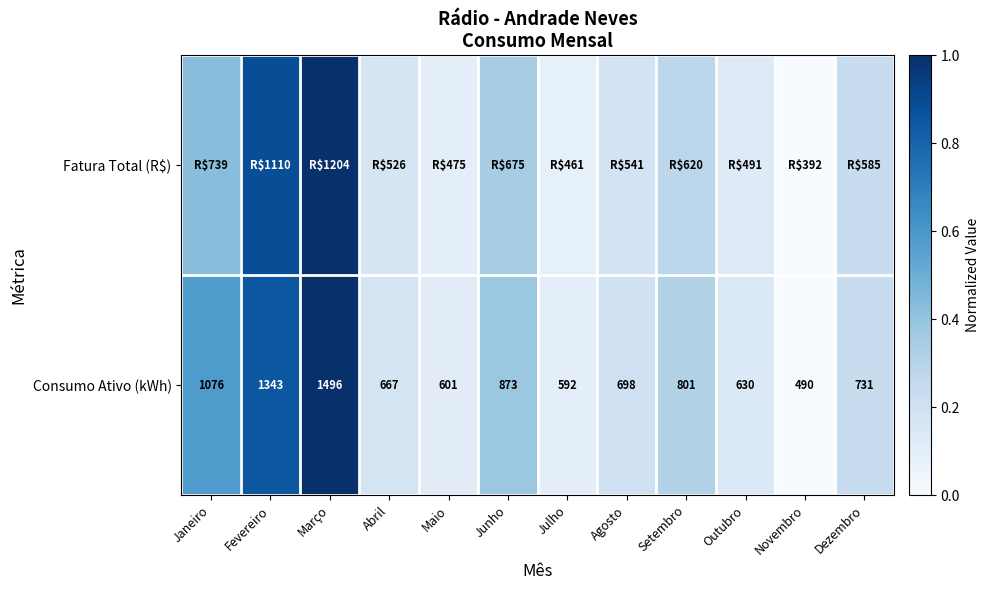

Which category has the lowest value in the Consumo Ativo (kWh) series?

Novembro